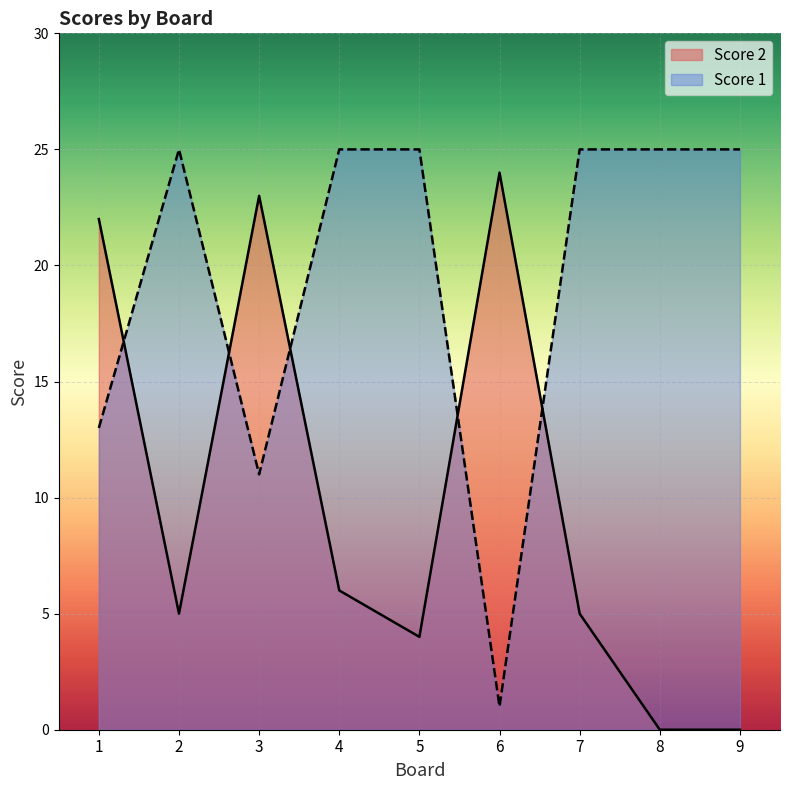

Which series has the widest spread of values?

Score 2